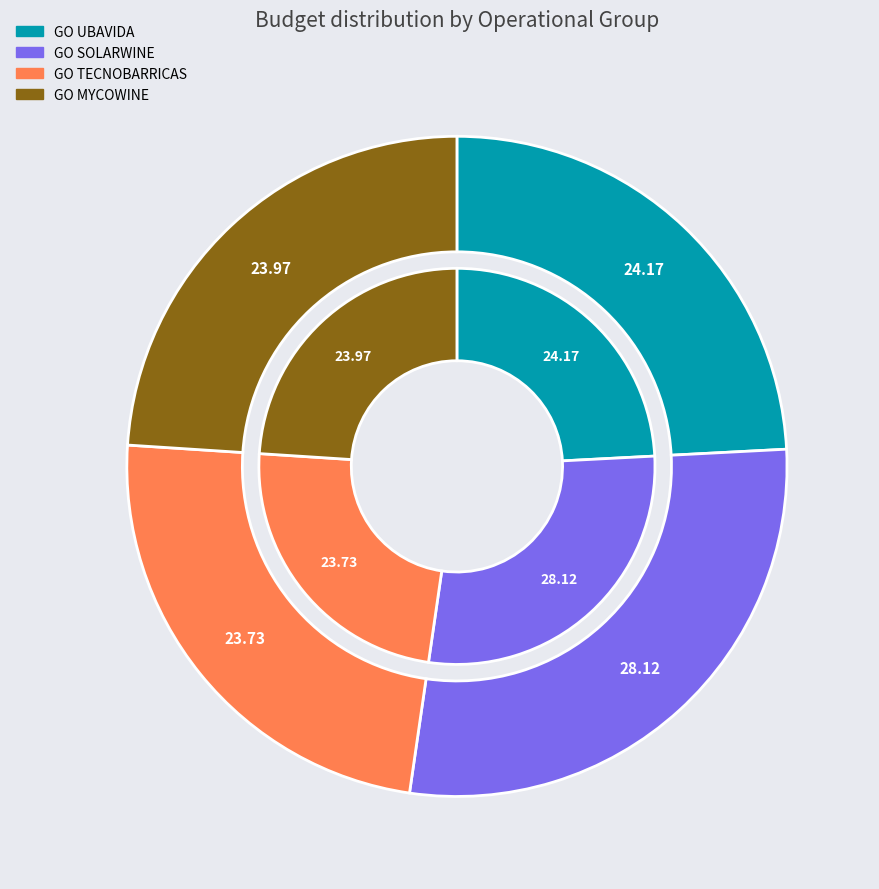

To the nearest percent, what percentage of the pie is GO UBAVIDA?

24%